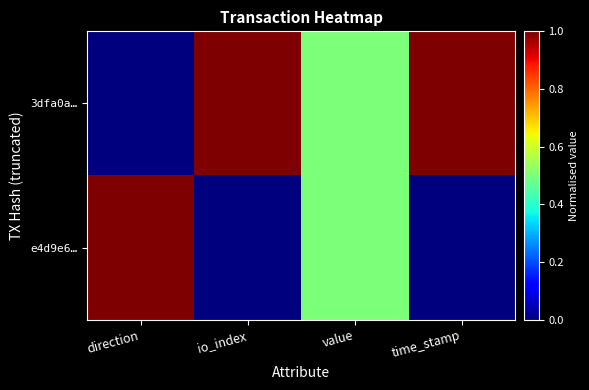

At how many categories does at least one series exceed 0?

4